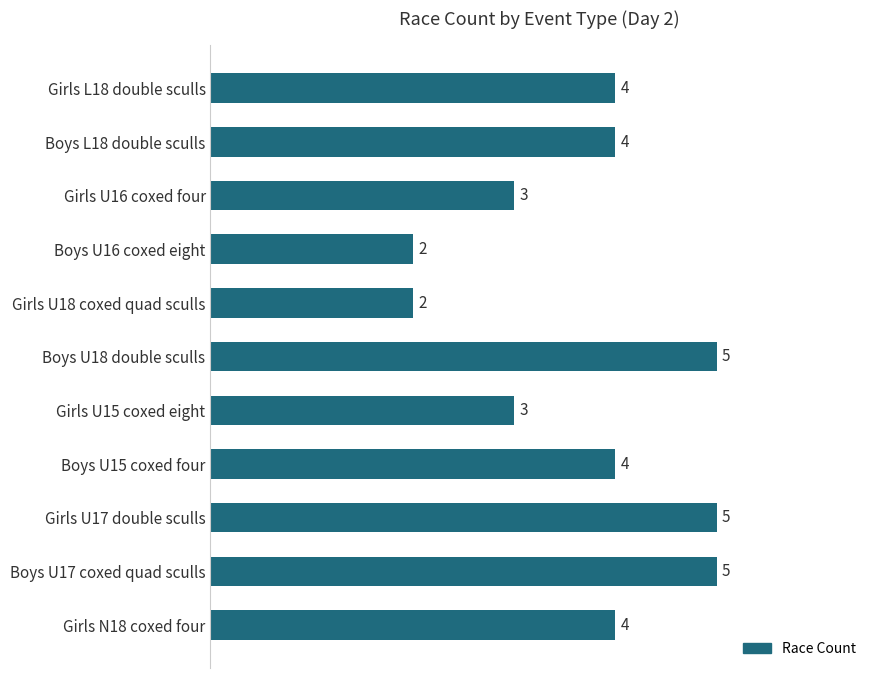

The chart shows a value of 8 at Boys U18 double sculls. True or false?

False